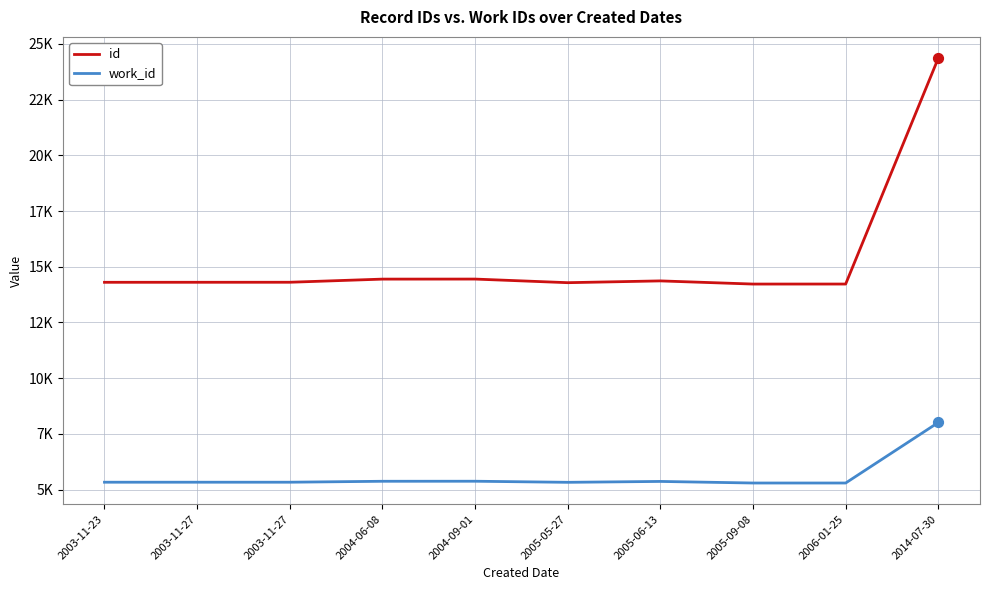

At which category is the sum across all series the highest?

2014-07-30